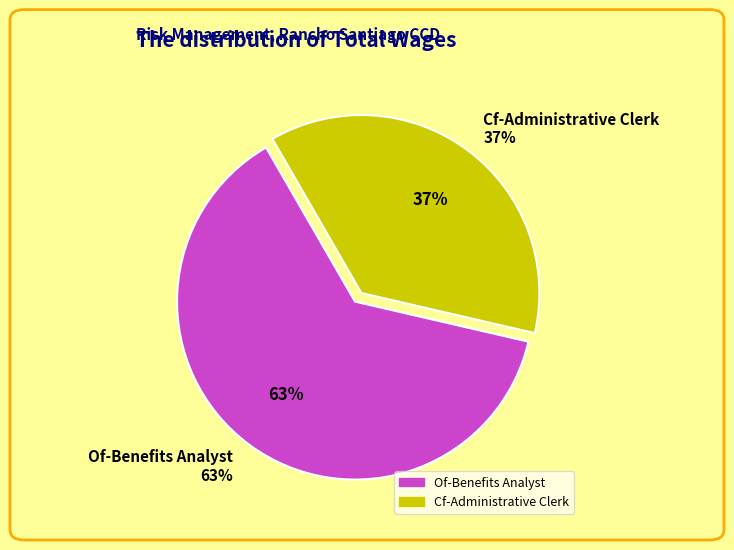

The Cf-Administrative Clerk slice represents 42% of the pie. True or false?

False